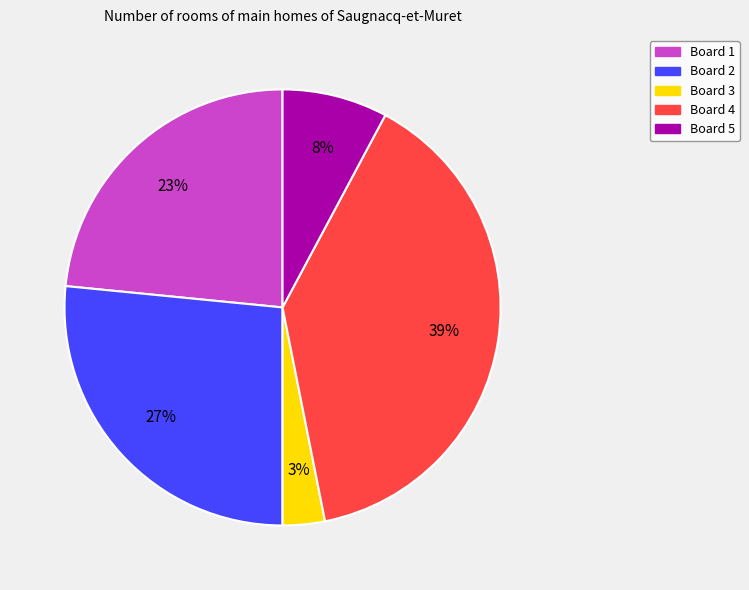

Rank the categories by value from lowest to highest.

Board 3, Board 5, Board 1, Board 2, Board 4